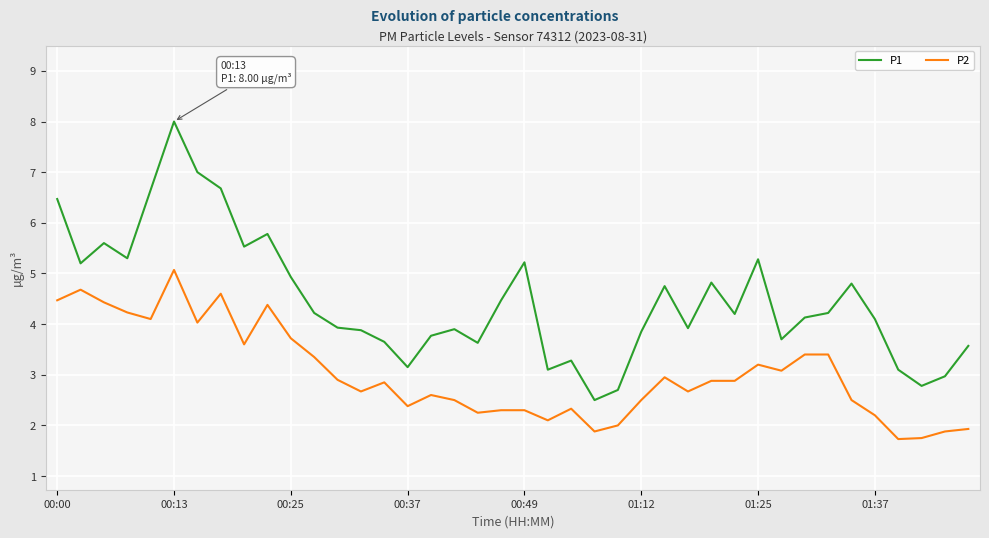

Rank the series by their maximum value, from lowest to highest.

P2, P1